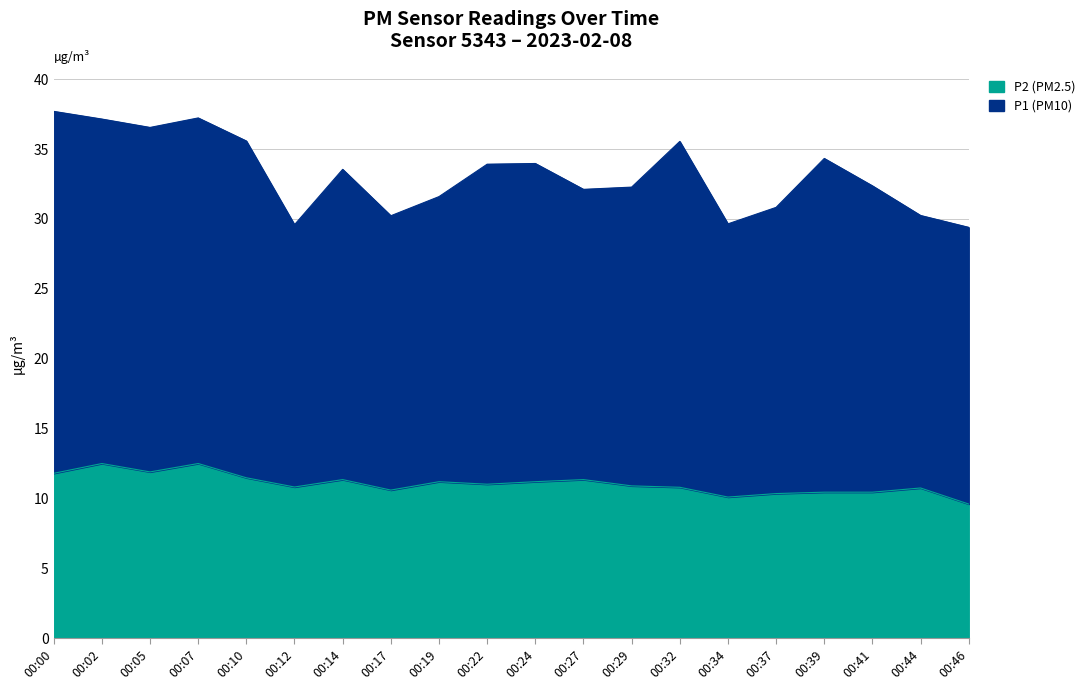

What is the average value?

11.1